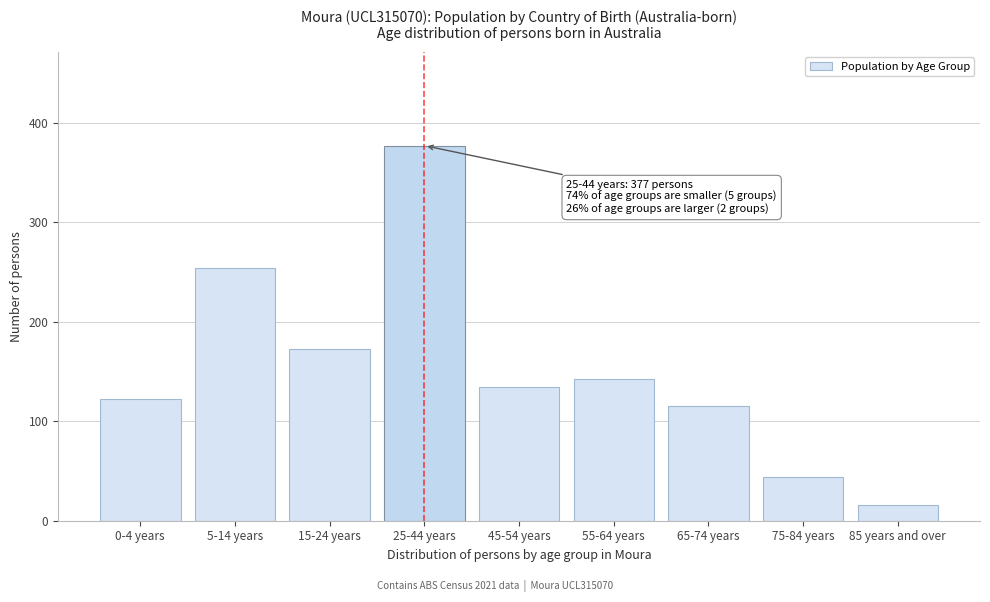

Reading left to right, list all the values displayed in this chart.

122	254	173	377	134	142	115	44	16